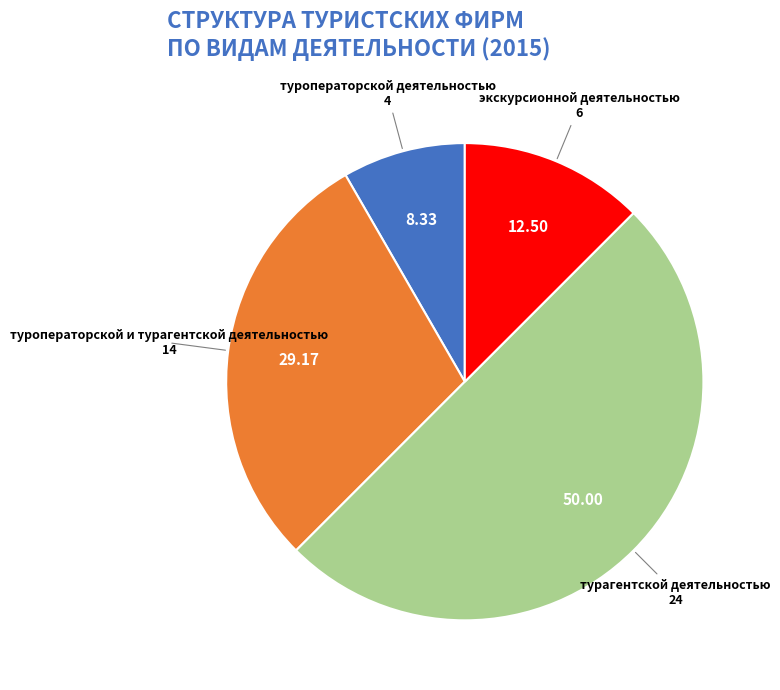

How many segments does this pie chart have?

4